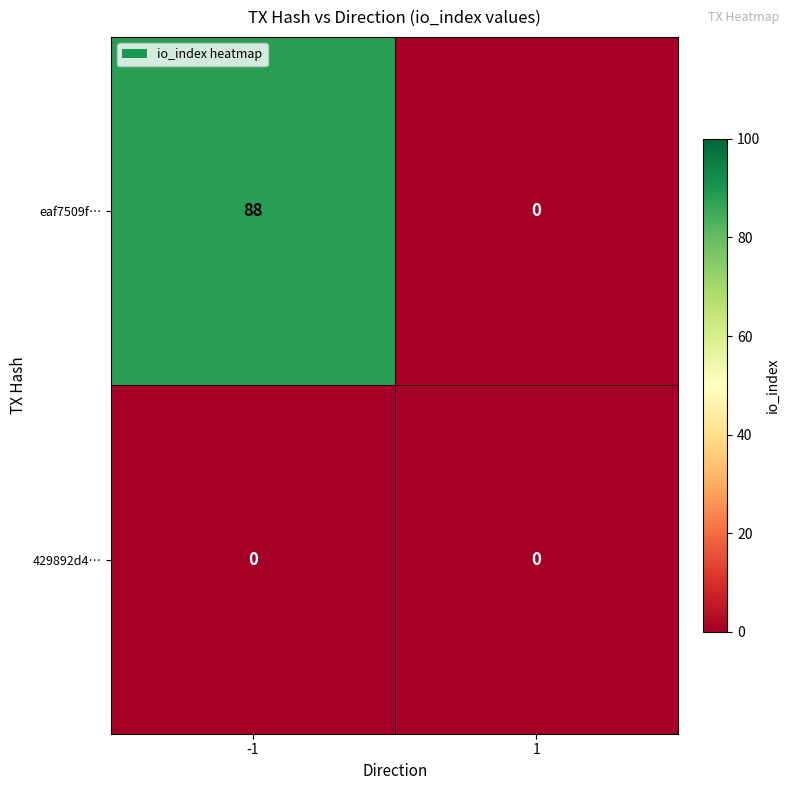

Reading left to right, list all the values displayed in this chart.

eaf7509f…: 88	0
429892d4…: 0	0